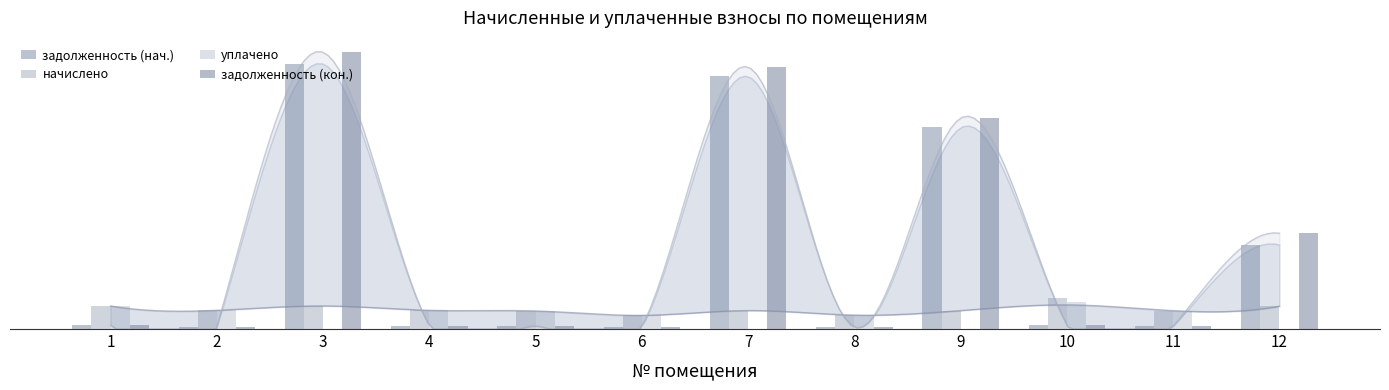

Where does the начислено series first go above 1547?

1